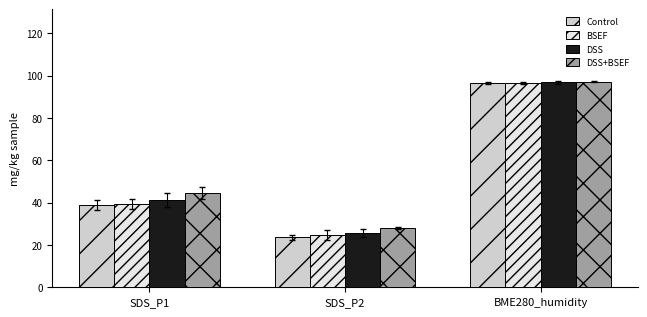

What are all the series names shown in the legend?

Control, BSEF, DSS, DSS+BSEF